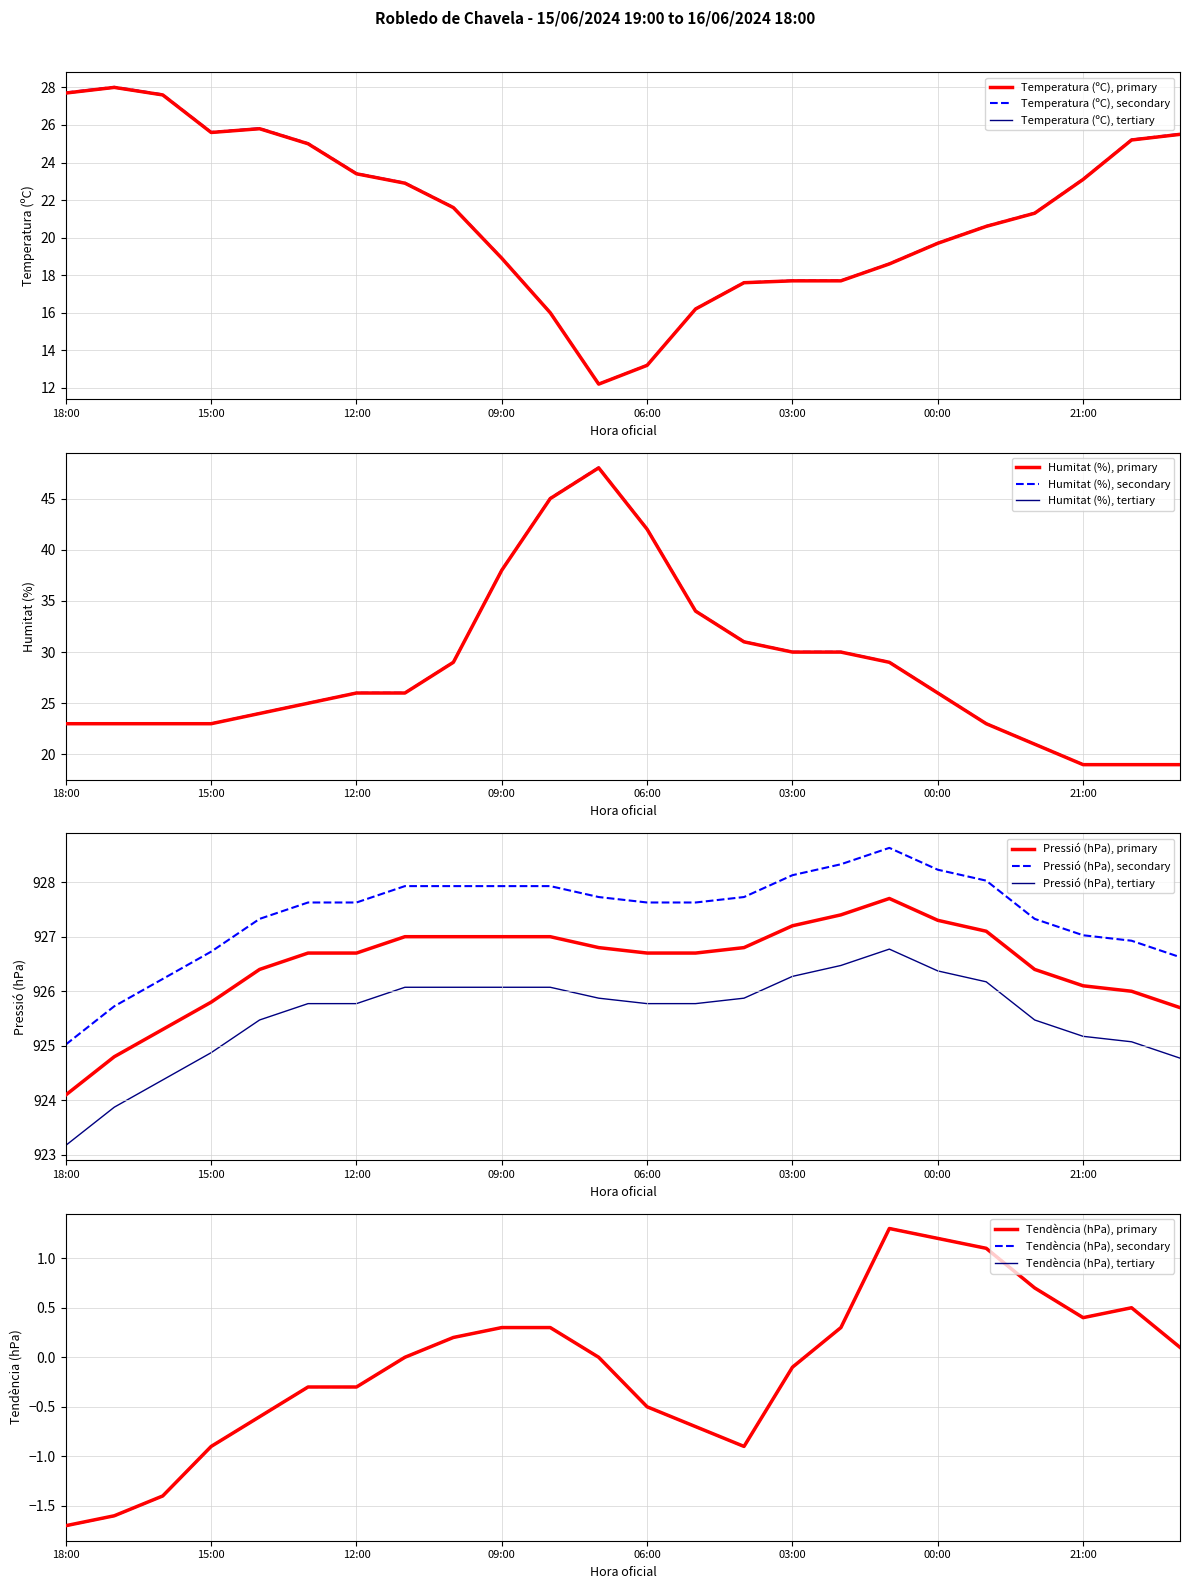

Rank the categories by Pressió (hPa) value from highest to lowest.

01:00, 02:00, 00:00, 03:00, 23:00, 11:00, 10:00, 09:00, 08:00, 07:00, 04:00, 13:00, 12:00, 06:00, 05:00, 14:00, 22:00, 21:00, 20:00, 15:00, 19:00, 16:00, 17:00, 18:00